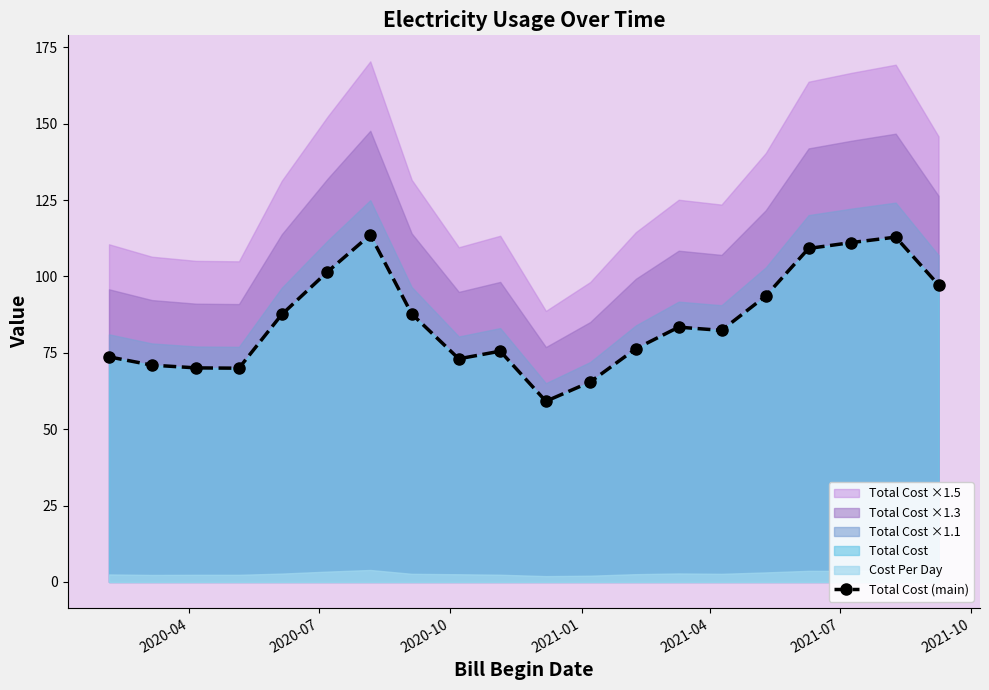

In Total Cost (main), how many points are lower than both neighbors (excluding endpoints)?

4